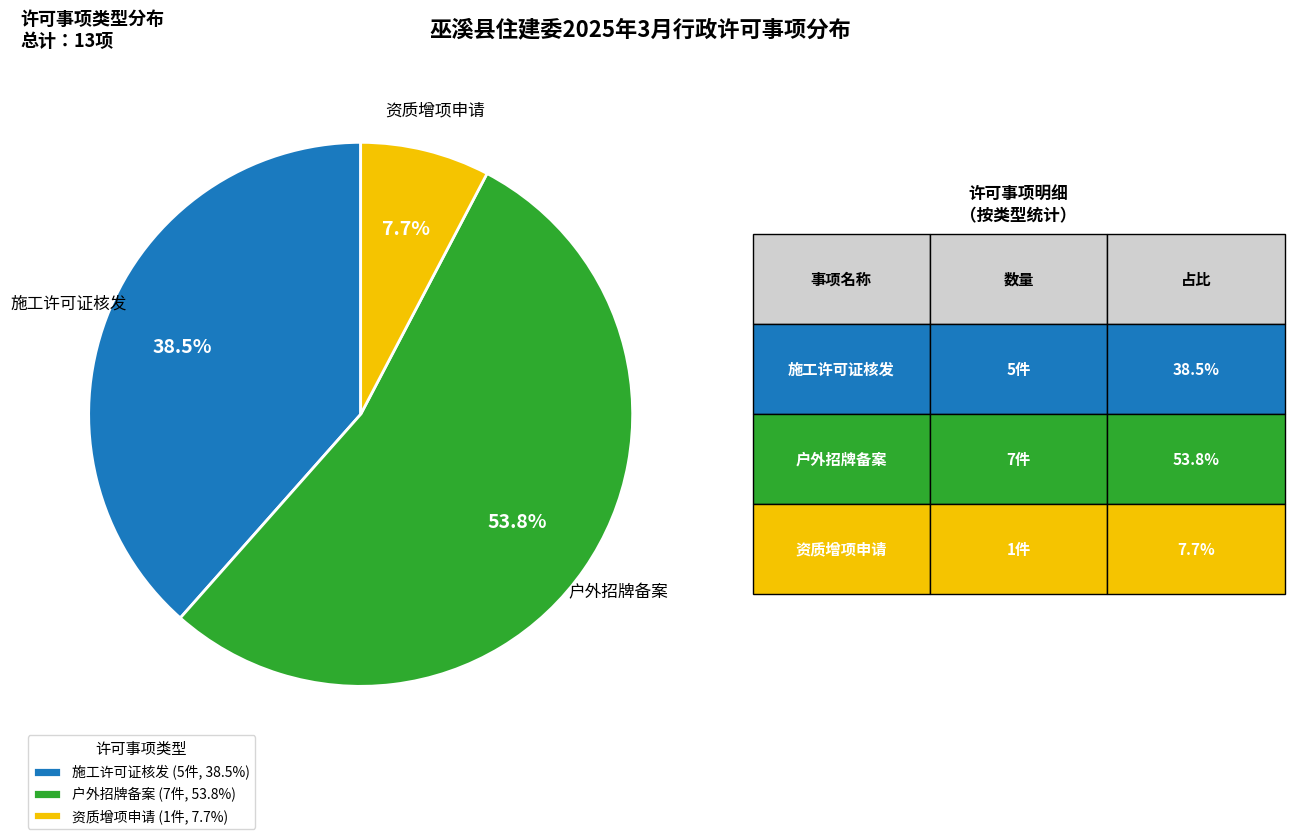

Combined, what portion of the pie is 资质增项申请 and 户外招牌备案?

61.5%